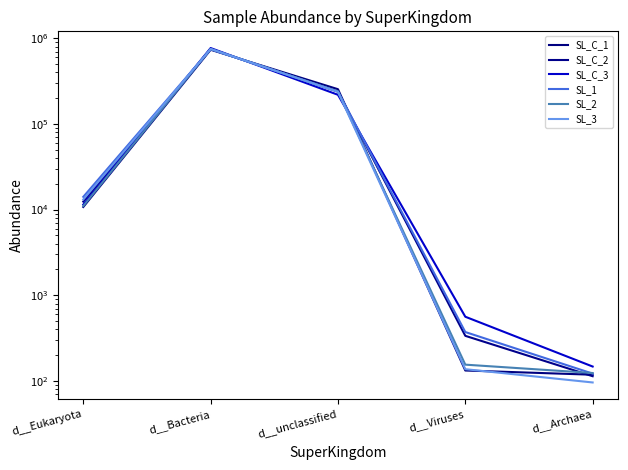

Which label corresponds to the smallest value in the chart?

d__Archaea